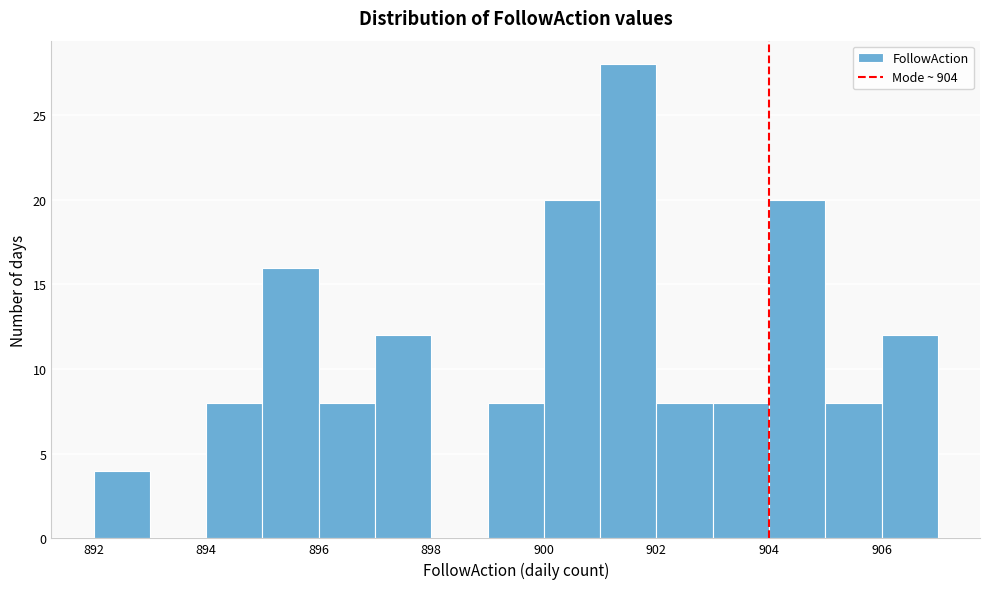

Reading left to right, list every bar in this chart as the range it spans on the x-axis followed by its height. The values are not printed on the chart, so give them approximately, as read against the axis.

892 to 893: 4
893 to 894: 0
894 to 895: 8
895 to 896: 16
896 to 897: 8
897 to 898: 12
898 to 899: 0
899 to 900: 8
900 to 901: 20
901 to 902: 28
902 to 903: 8
903 to 904: 8
904 to 905: 20
905 to 906: 8
906 to 907: 12